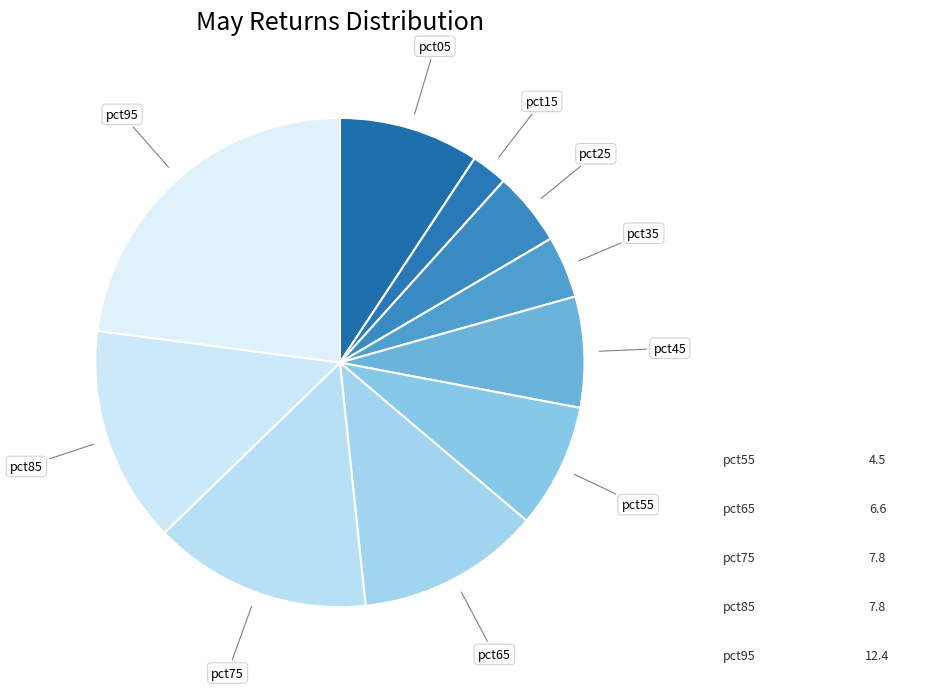

Is there a majority slice in this chart?

No